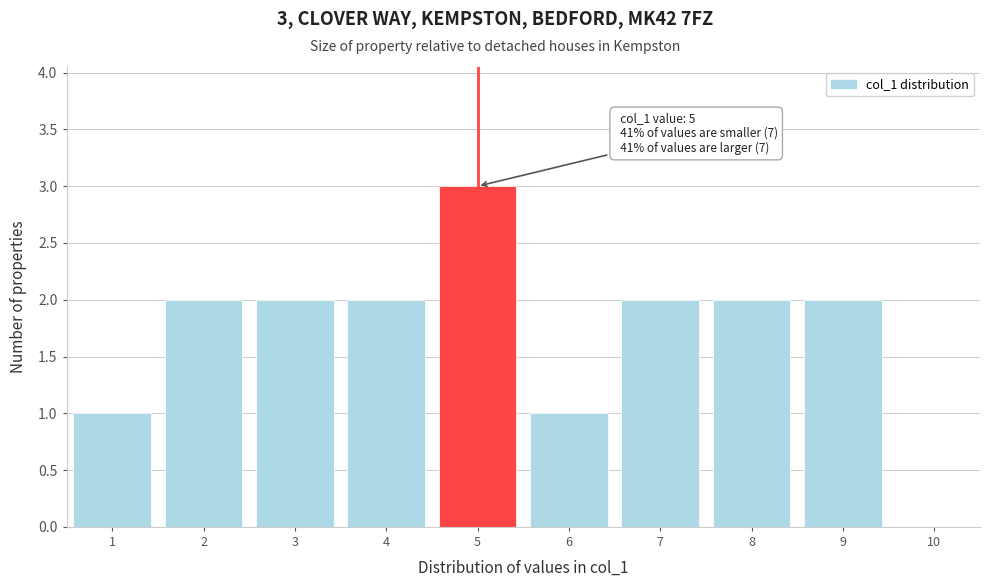

Which range on the x-axis has the tallest bar?

4.5 to 5.5